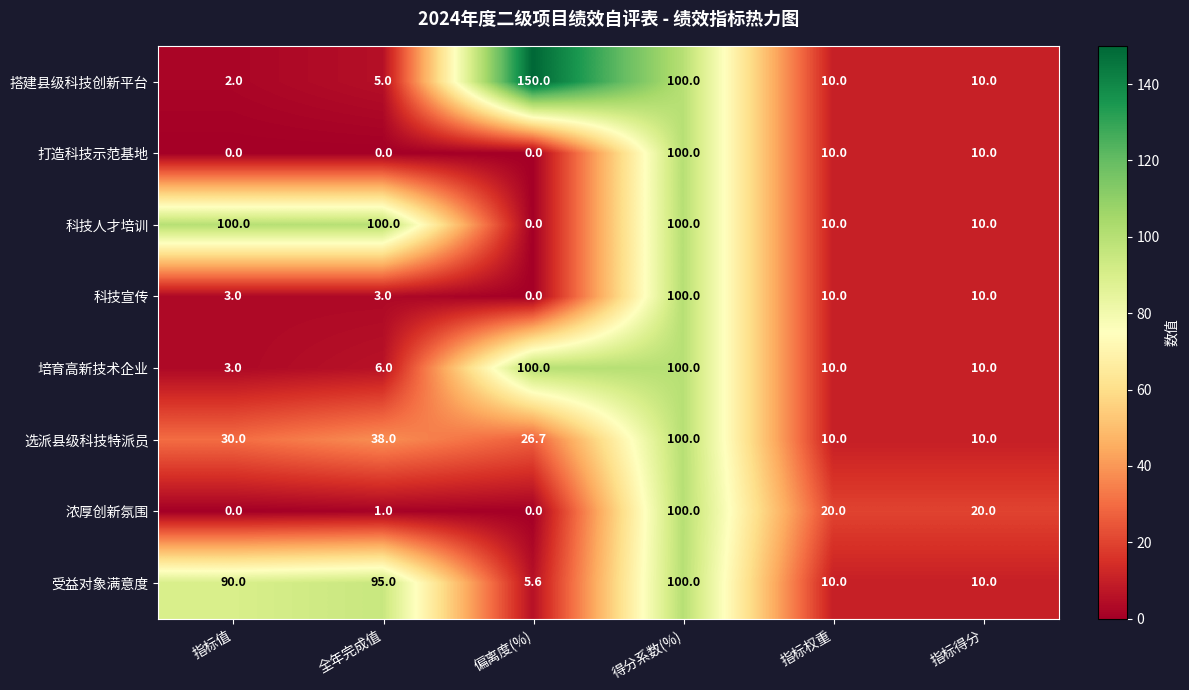

The 受益对象满意度 series shows 10.0 at 指标权重. True or false?

True